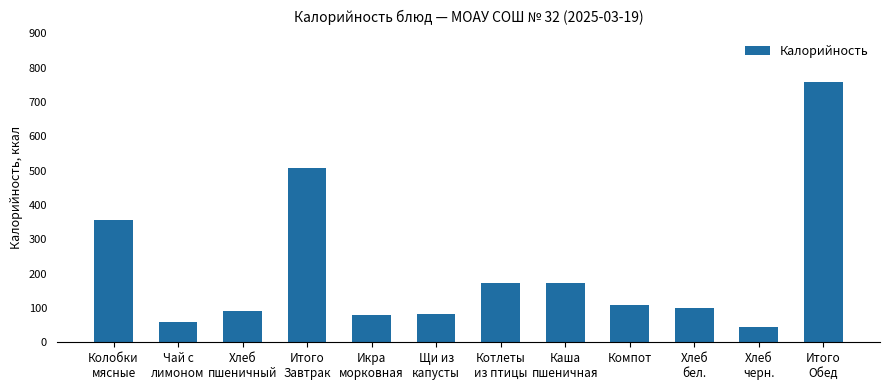

Is it true that the value at Итого
Обед is 759.4?

True